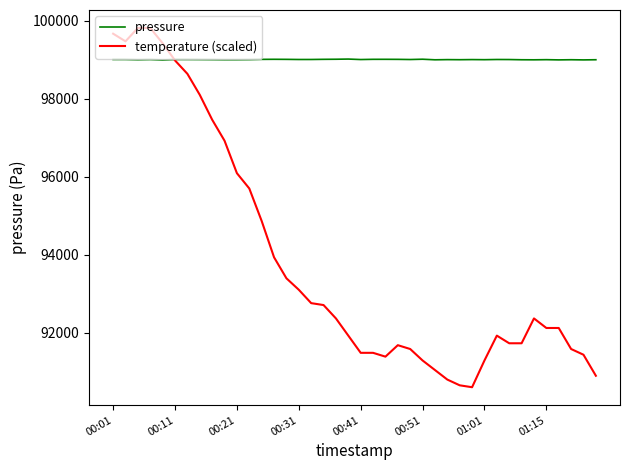

Which series has the widest spread of values?

temperature (scaled)